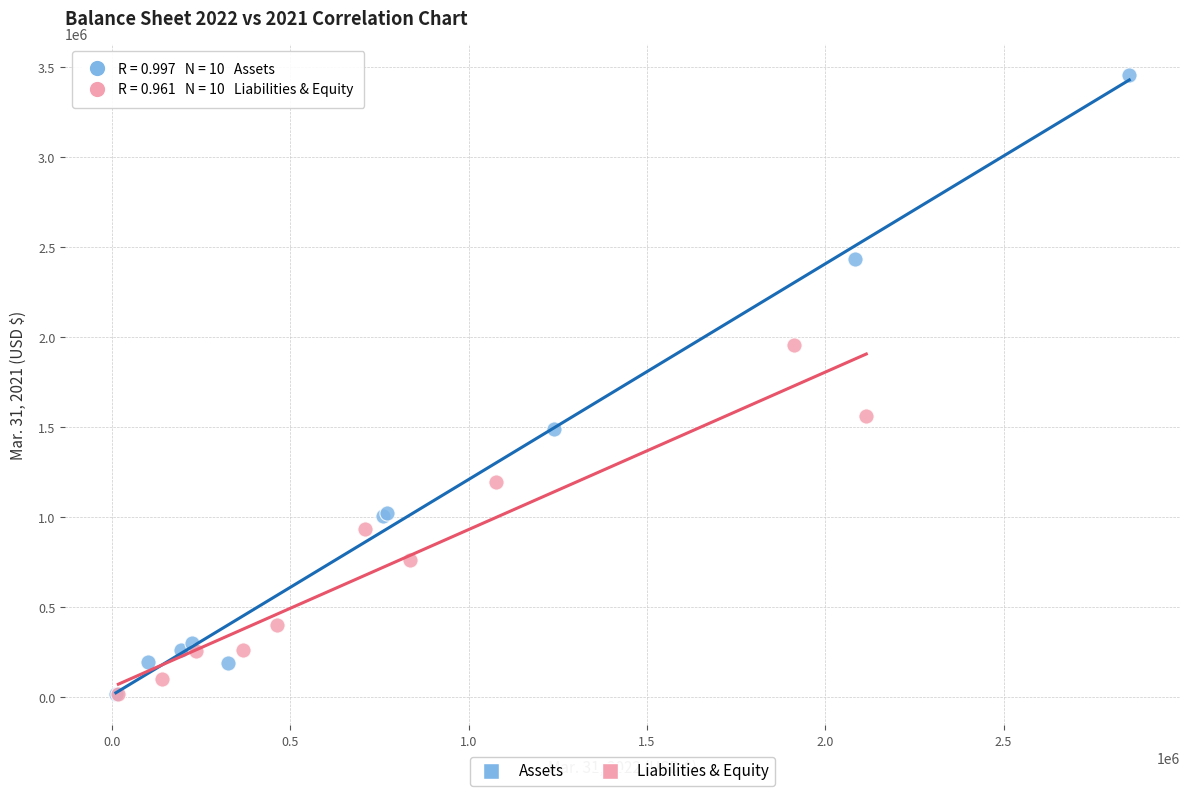

Which series has the widest spread of Y values?

Assets